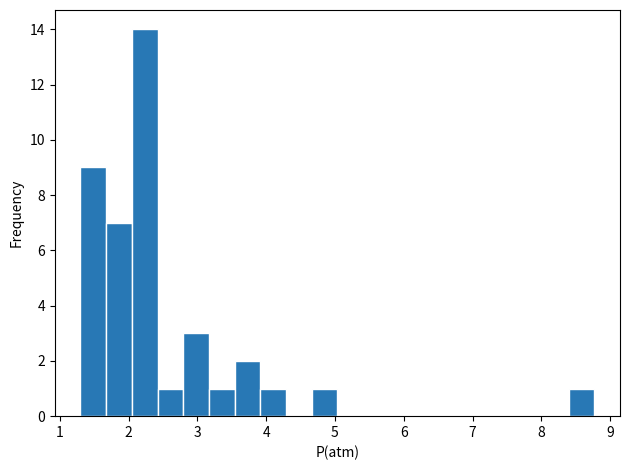

Around what value on the x-axis is the tallest bar? Give the approximate position of its centre, as read against the axis.

2.2